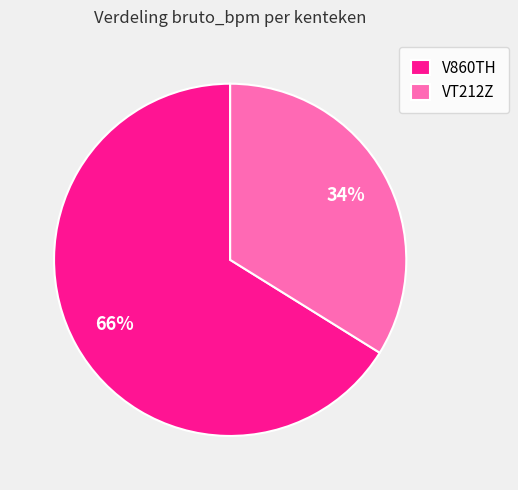

The VT212Z slice represents 34% of the pie. True or false?

True